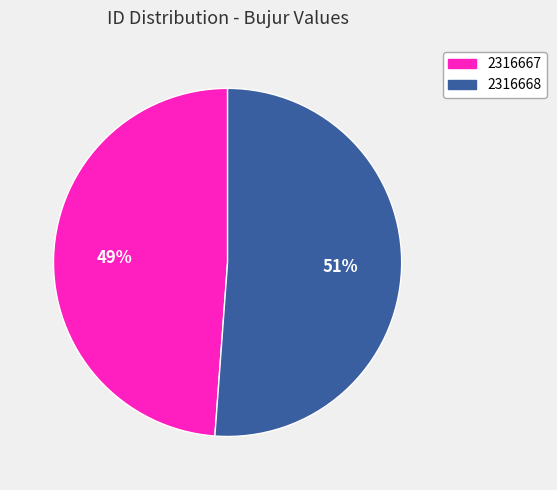

To the nearest percent, what percentage of the pie is 2316667?

49%